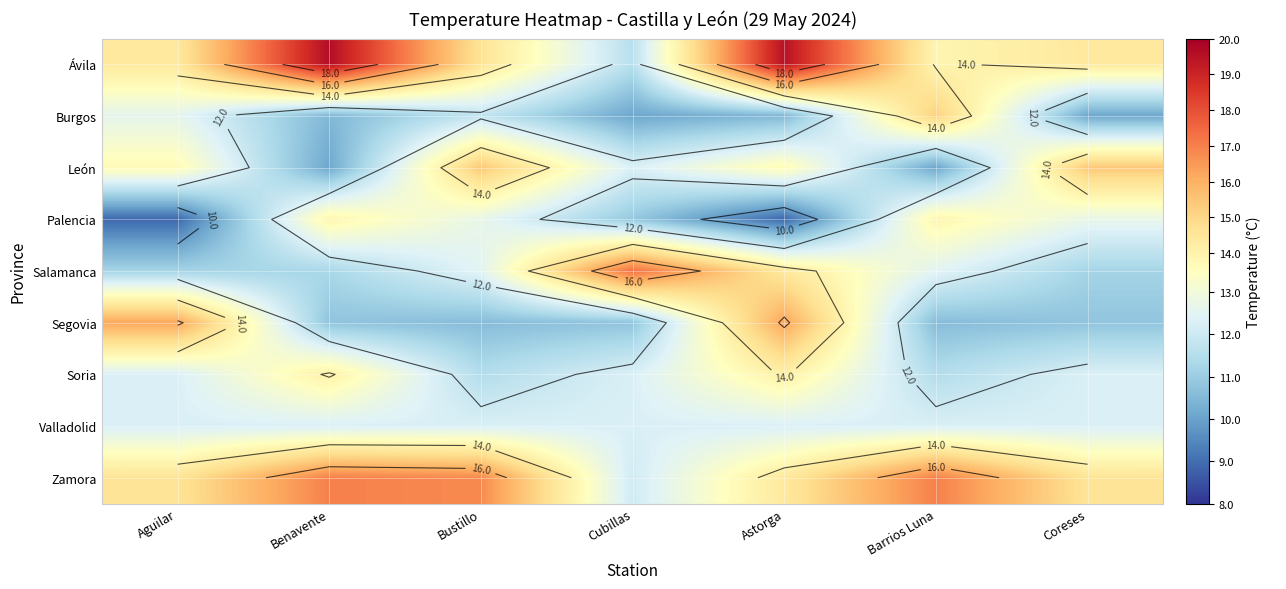

Which label corresponds to the smallest value in the chart?

Aguilar